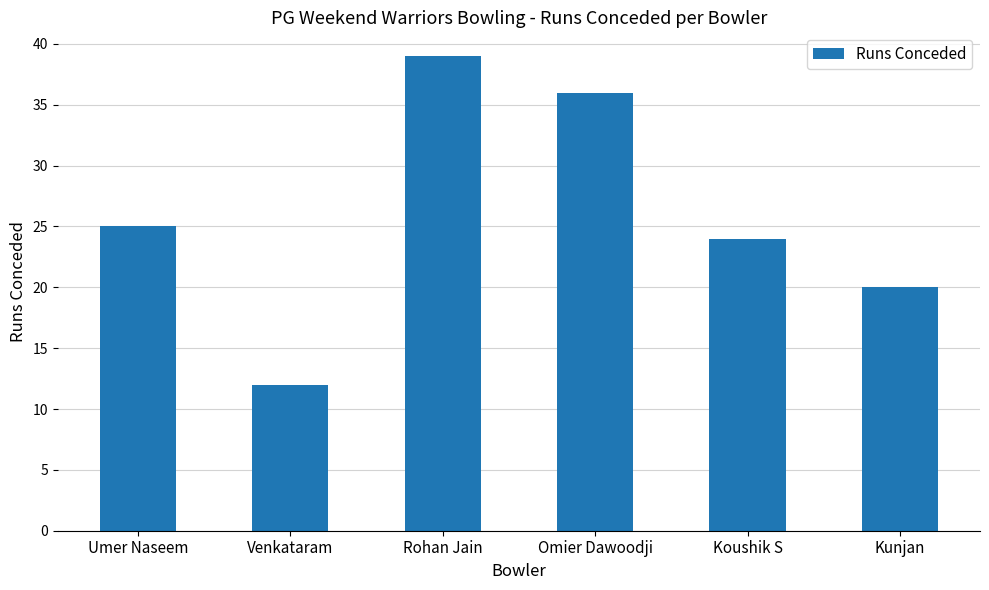

What is the smallest value displayed?

12